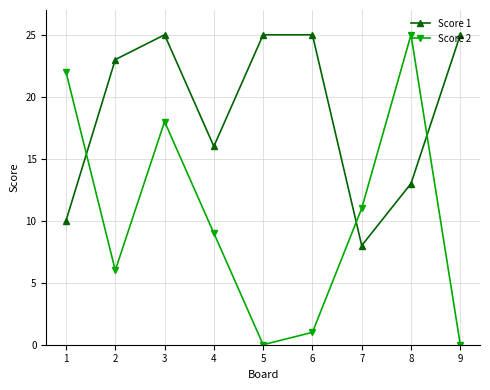

Which category has the highest value in the Score 2 series?

8